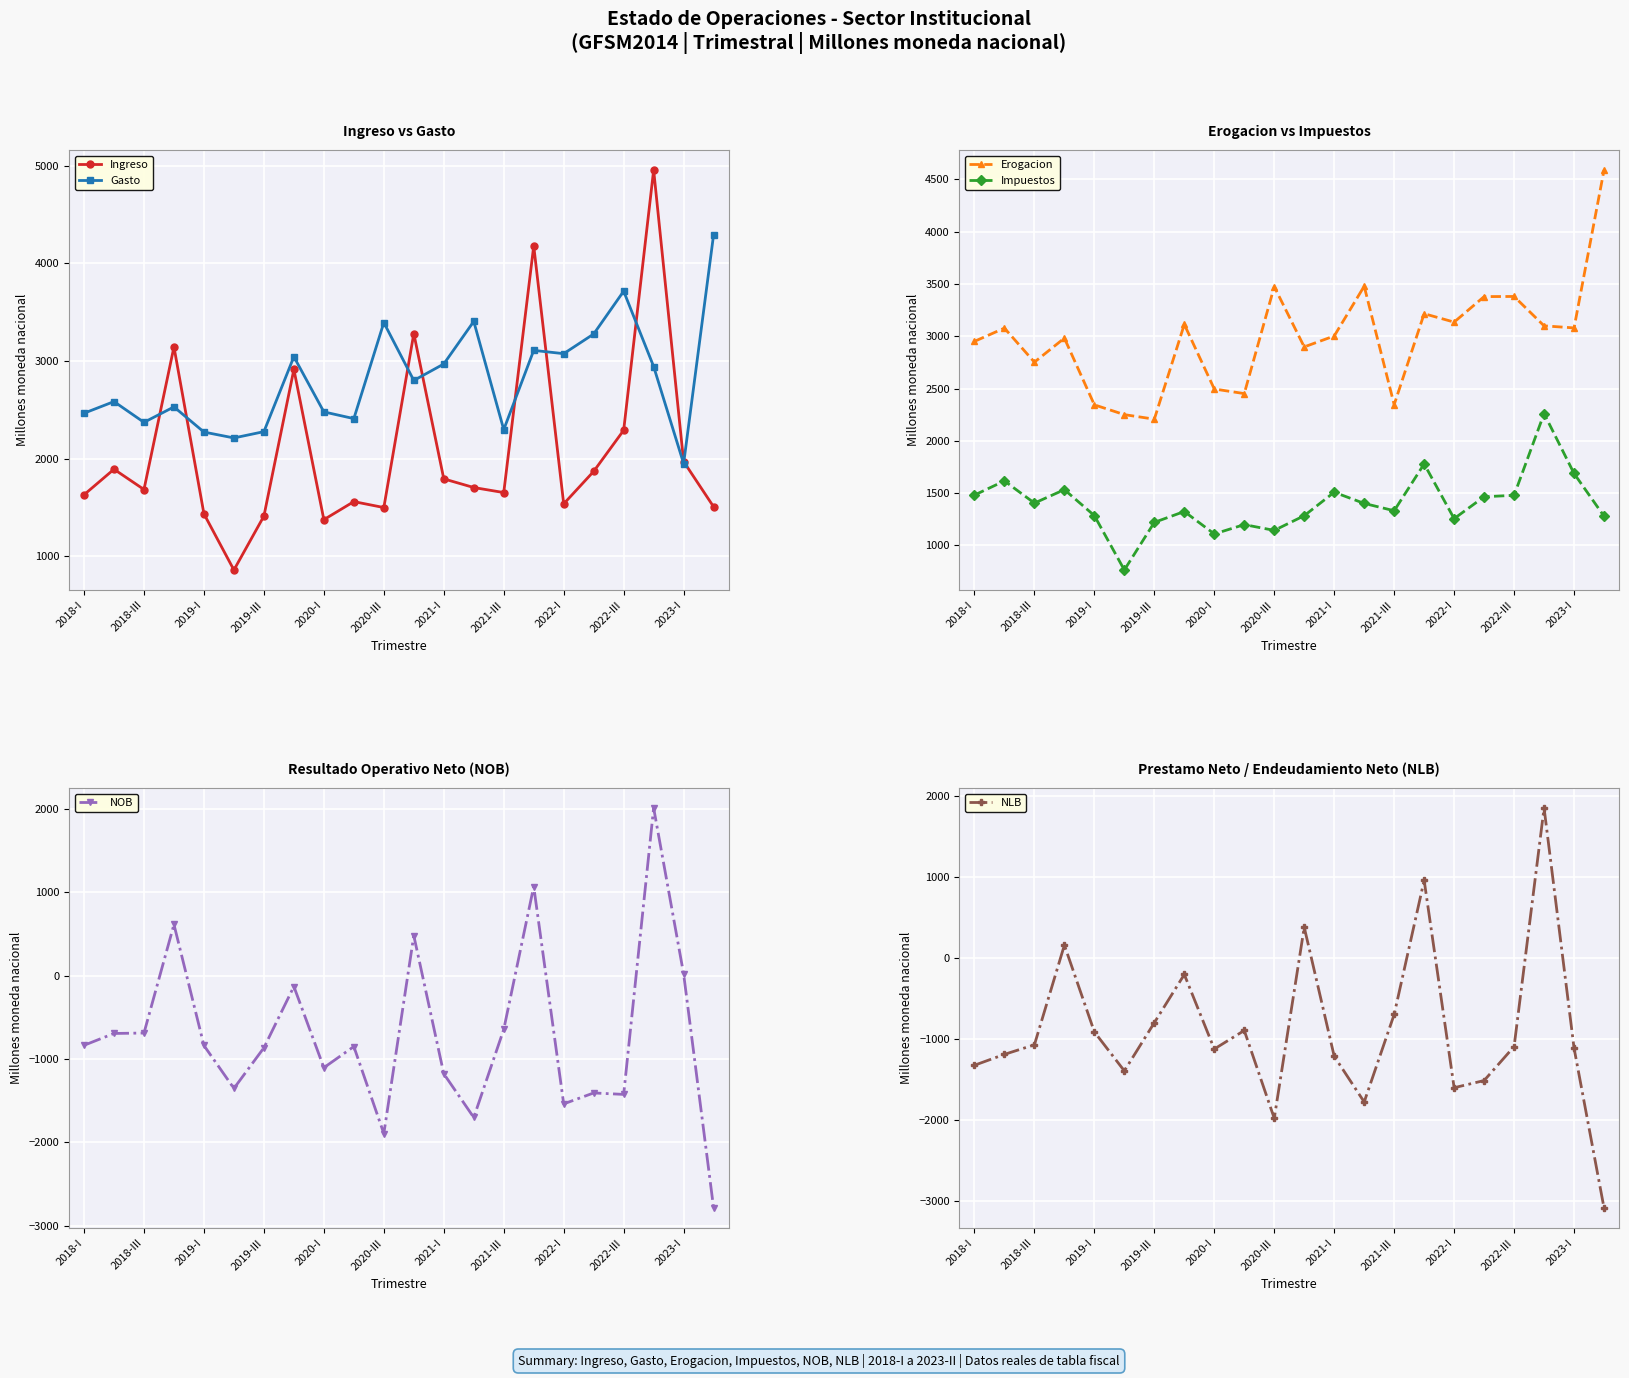

At how many categories does at least one series exceed 2730?

16